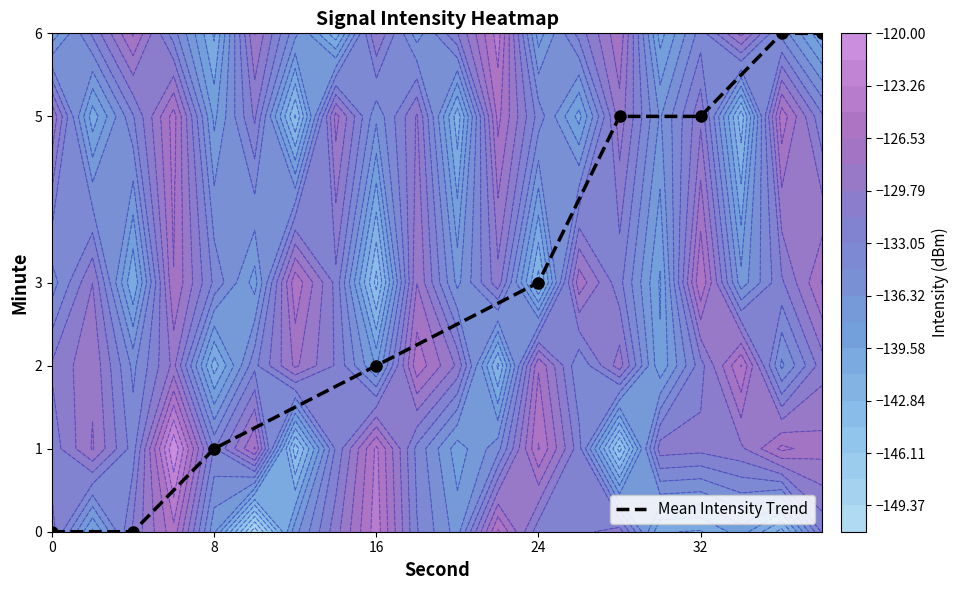

Is it true that Mean Intensity Trend equals 5 at 32?

True